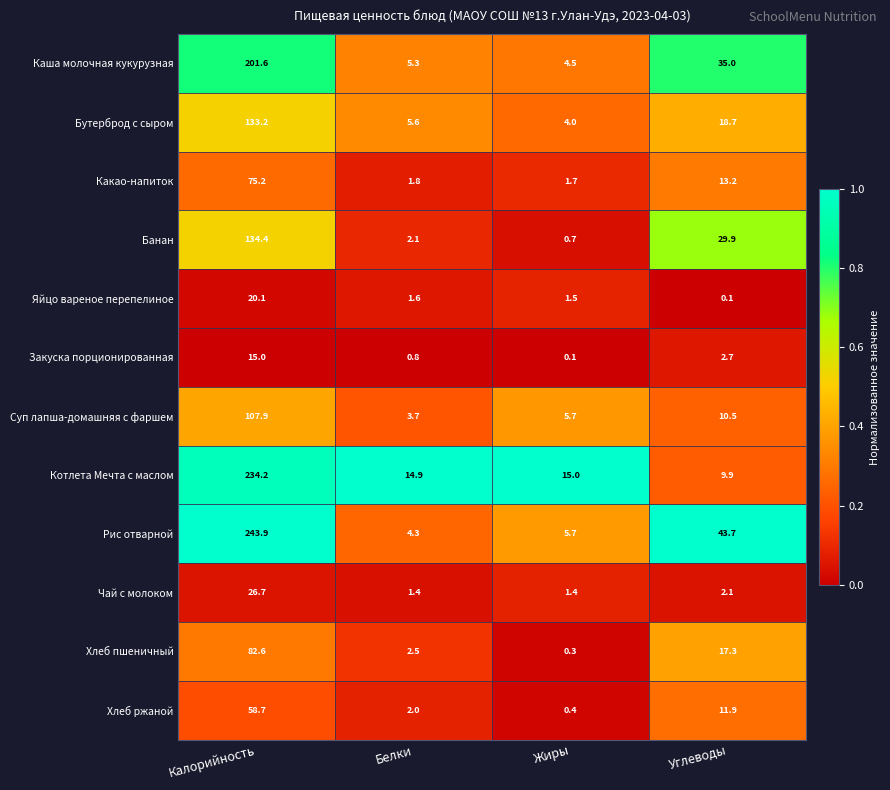

What is the total value across all series at Калорийность?

1333.5